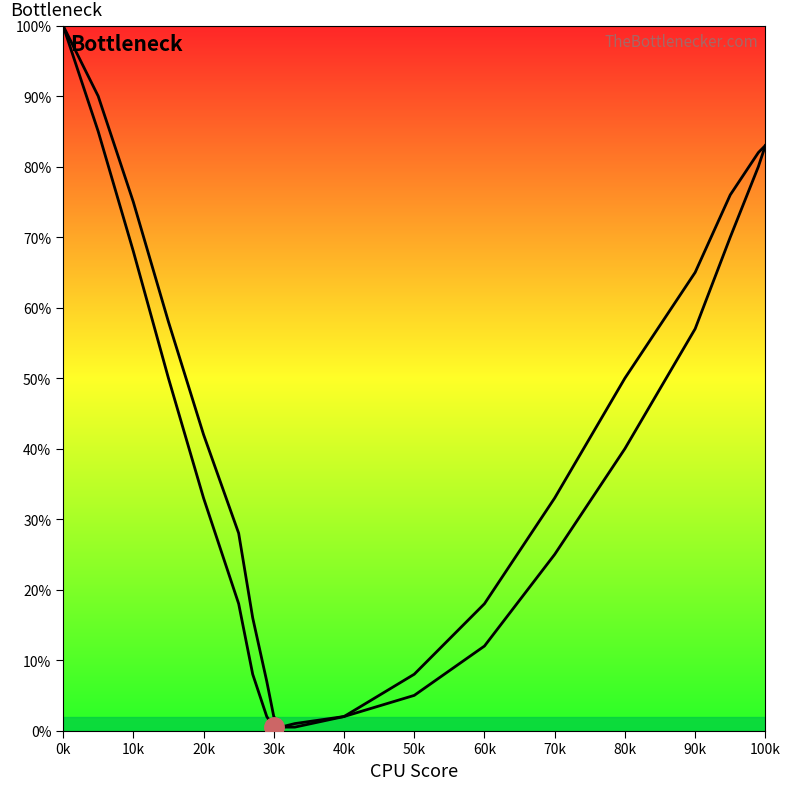

Which category has the highest value in the Left curve series?

0k